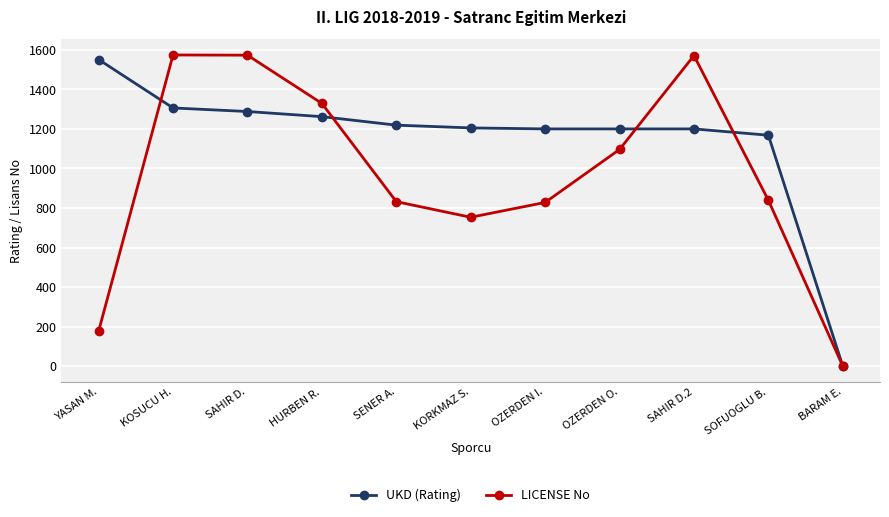

What is the sum of all LICENSE No values?

10572